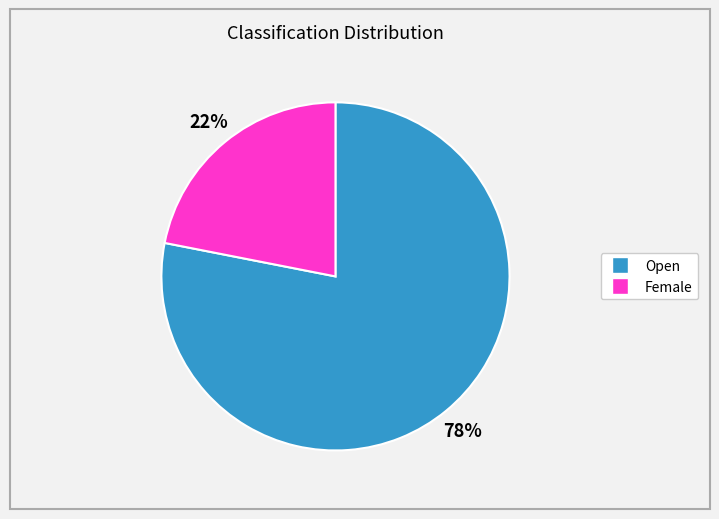

To the nearest percent, what is the difference between the Open and Female slice percentages?

56%